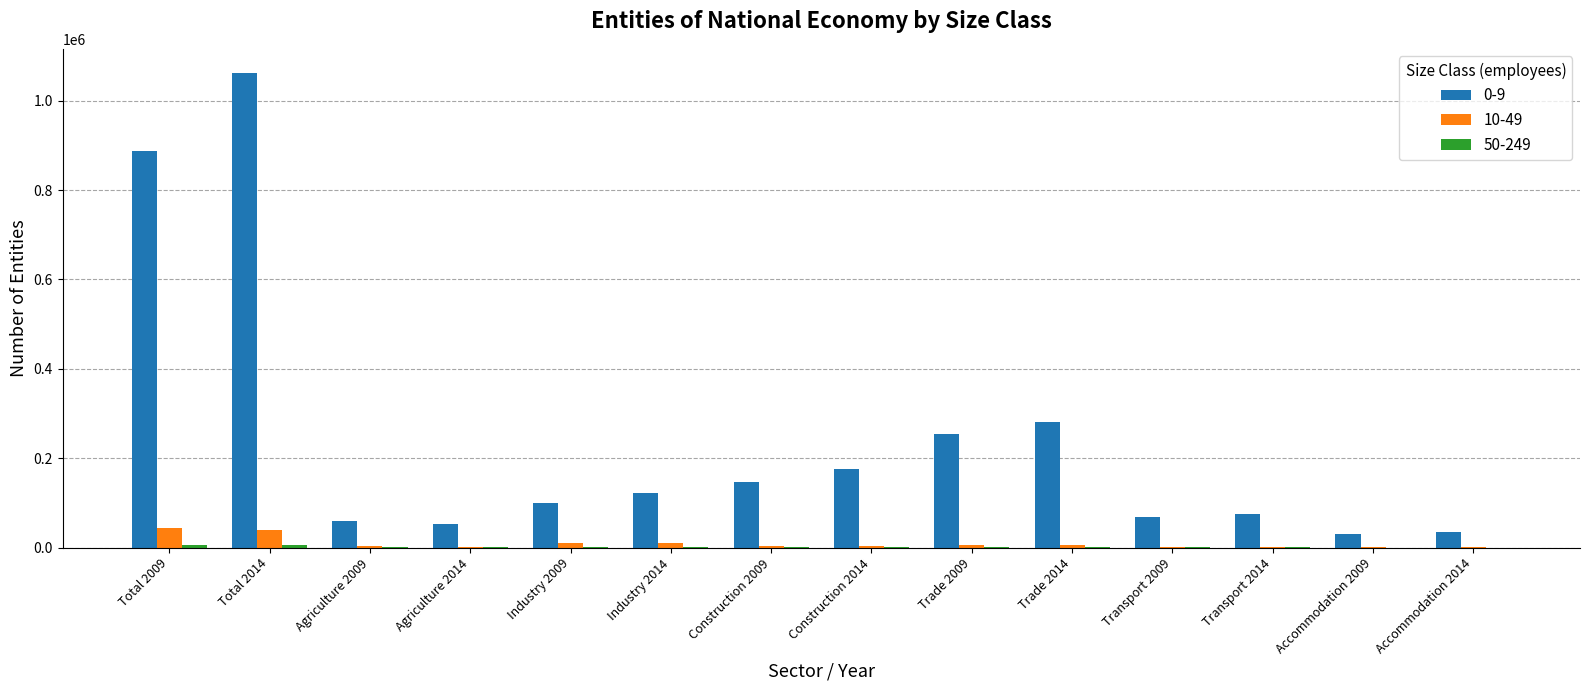

What is the maximum value shown in the chart?

1063070